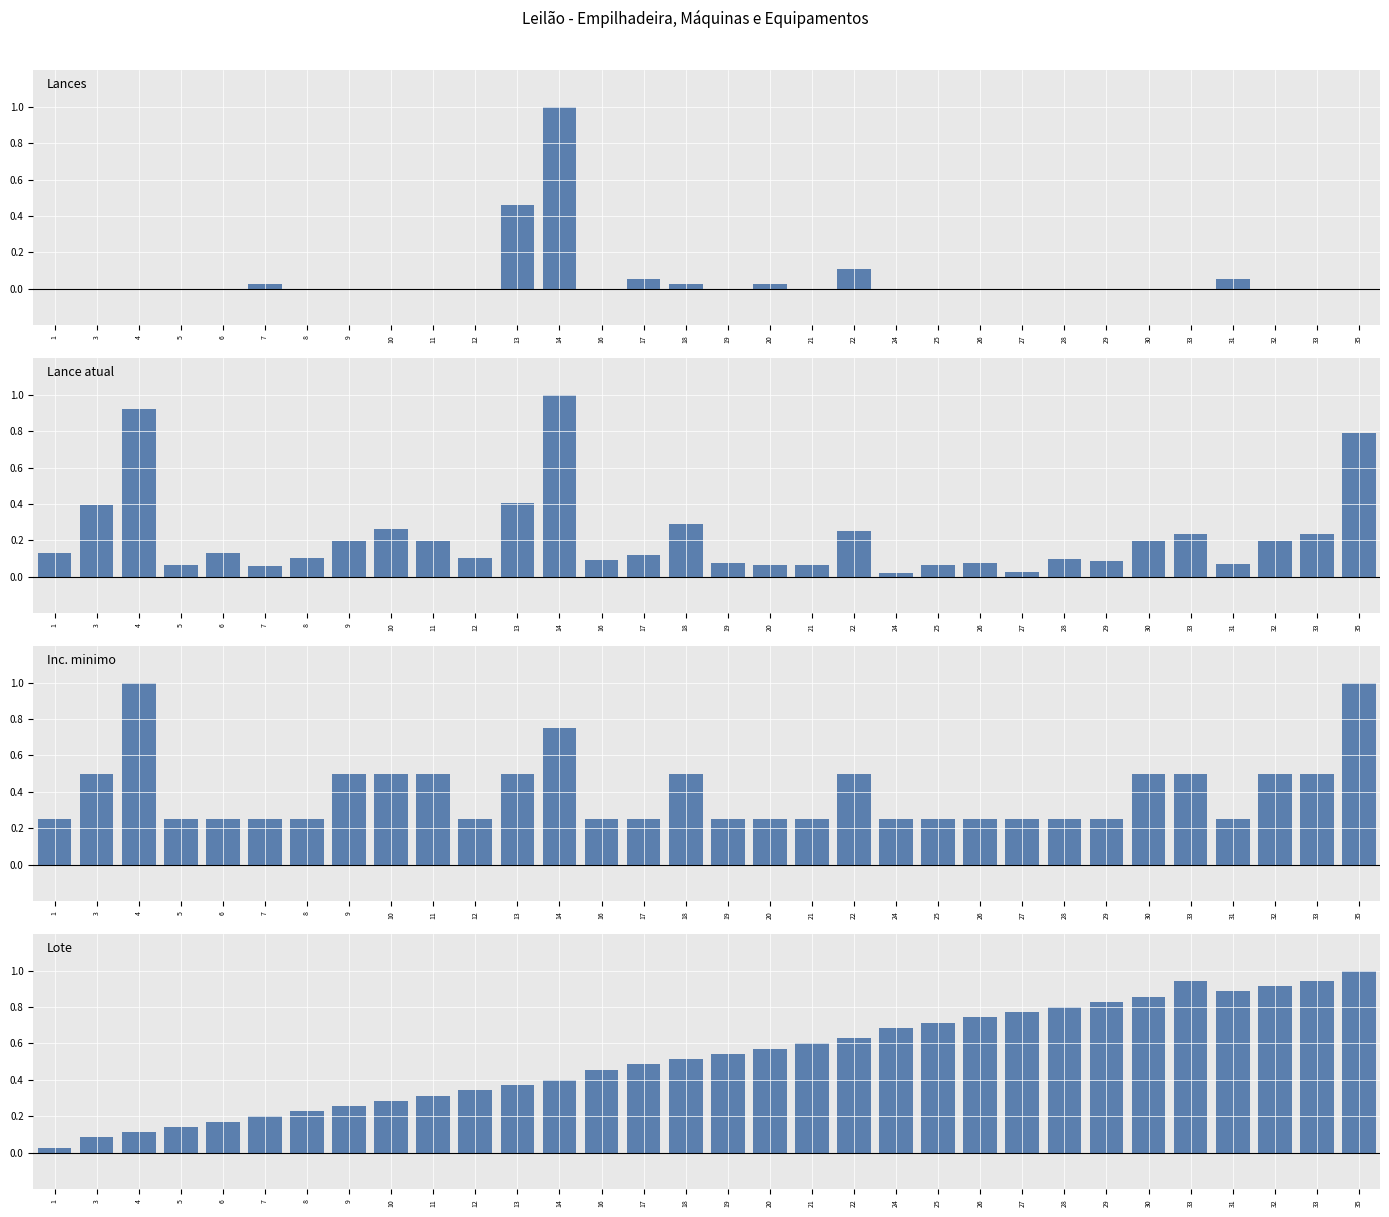

How many distinct data groups are displayed?

4